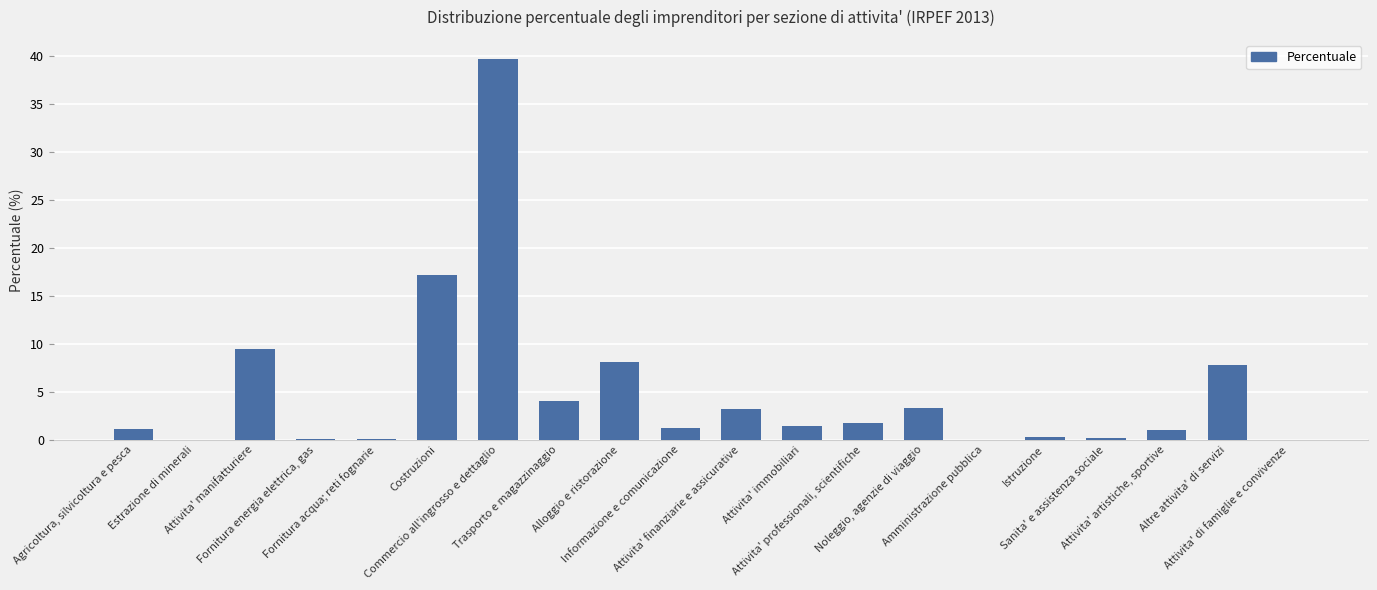

What is the change in value from Agricoltura, silvicoltura e pesca to Estrazione di minerali?

-1.1